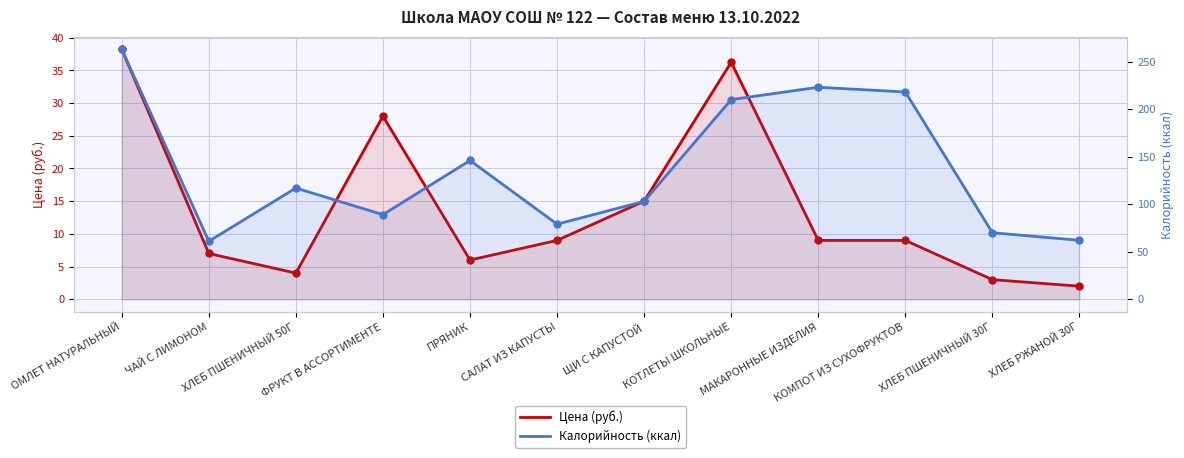

What value does the Цена (руб.) series have at ФРУКТ В АССОРТИМЕНТЕ?

28.0